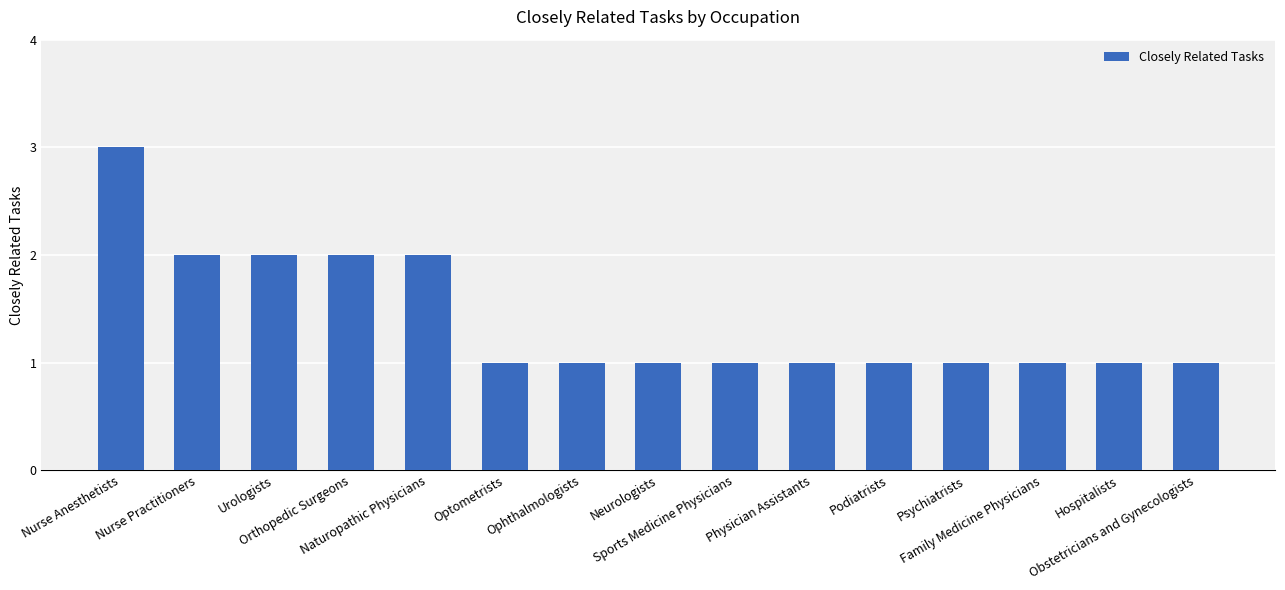

Which label corresponds to the largest value in the chart?

Nurse Anesthetists